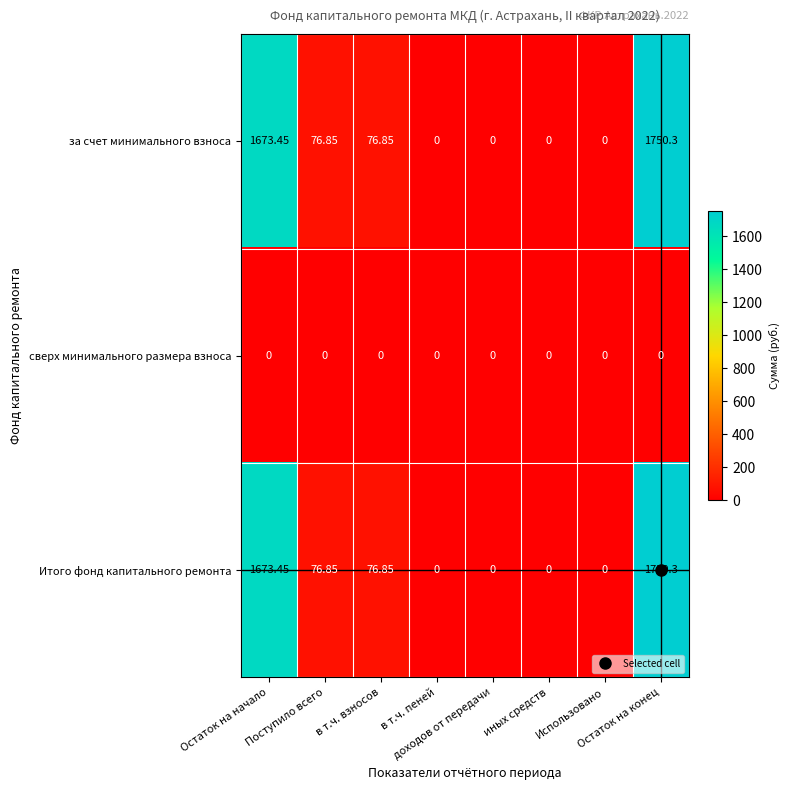

Count the number of data series in this chart.

3